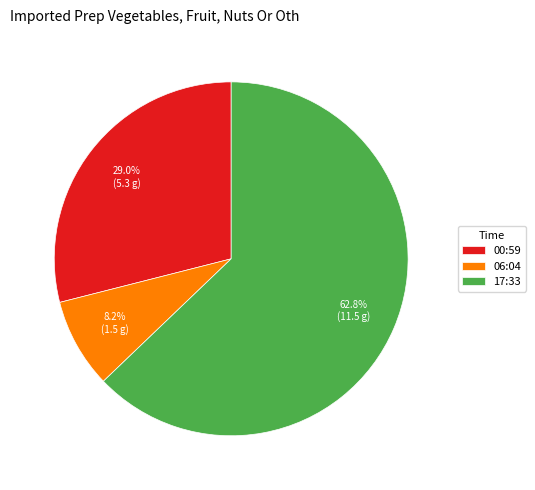

Which slice is the smallest?

06:04